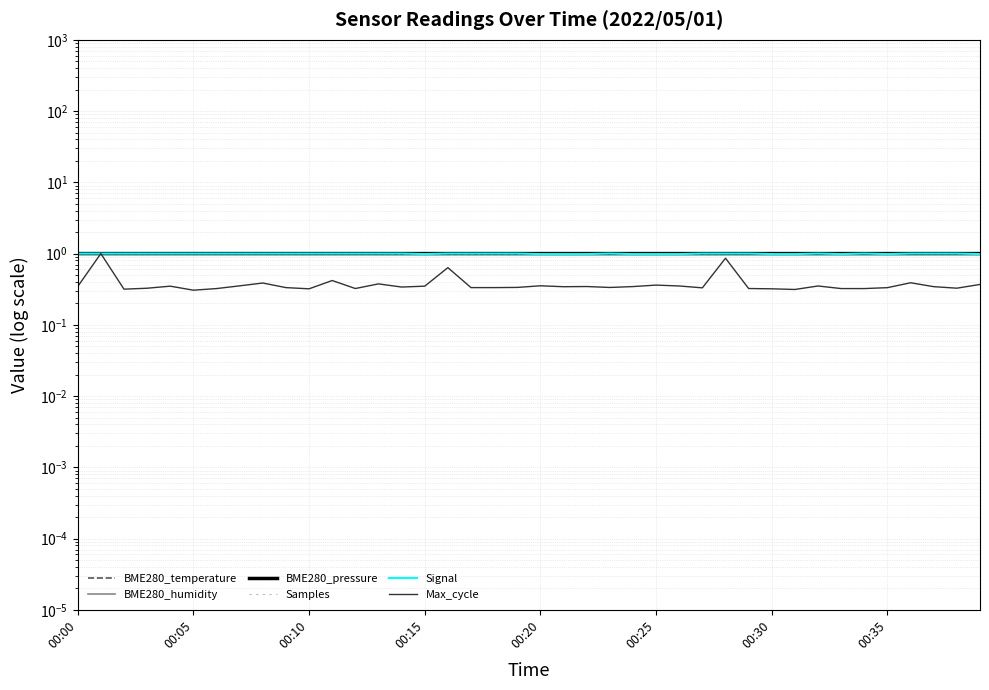

Count the number of categories in the chart.

40